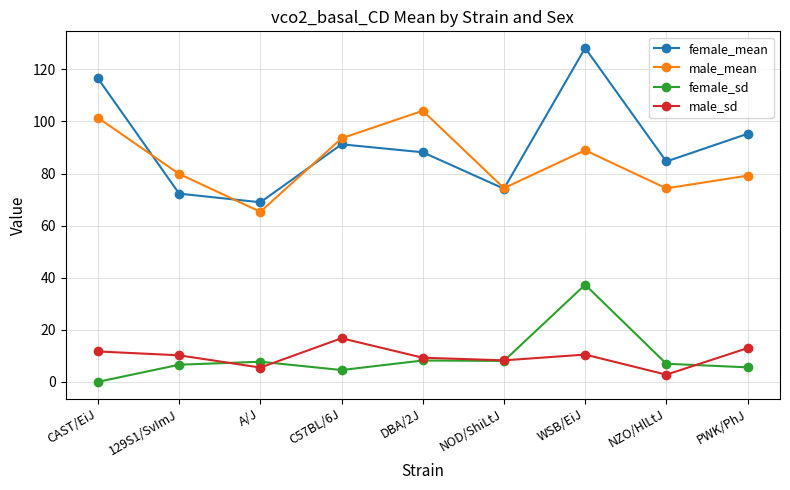

The male_sd series shows 11.7 at CAST/EiJ. True or false?

True